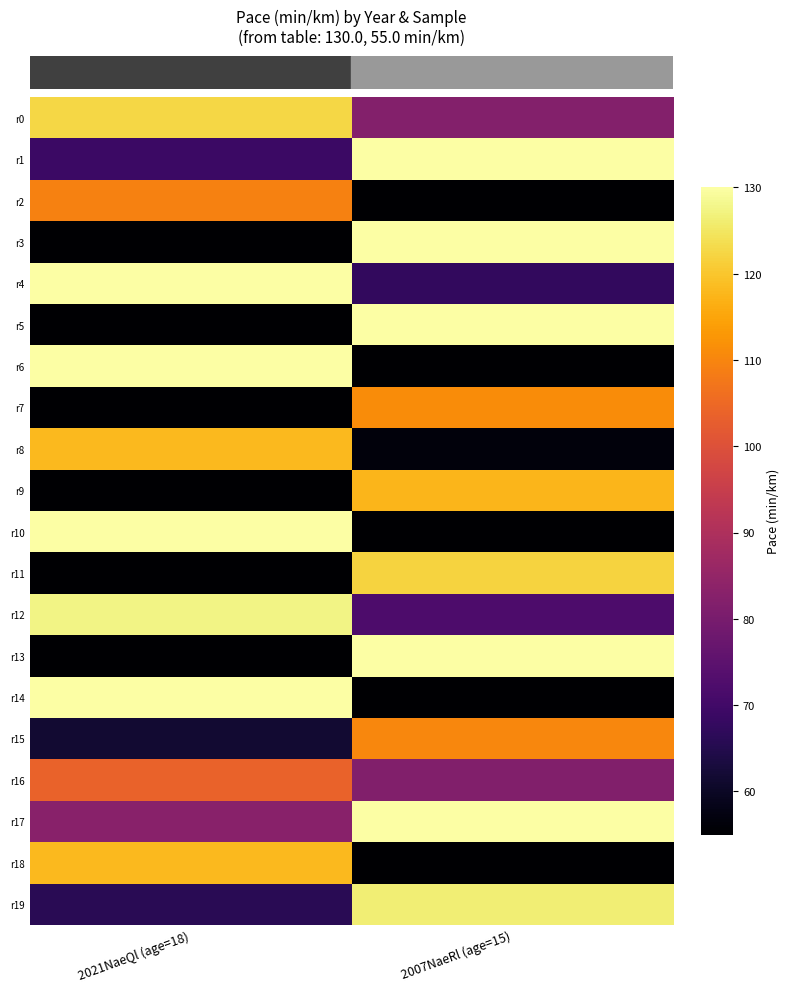

How many data points does each series have?

2